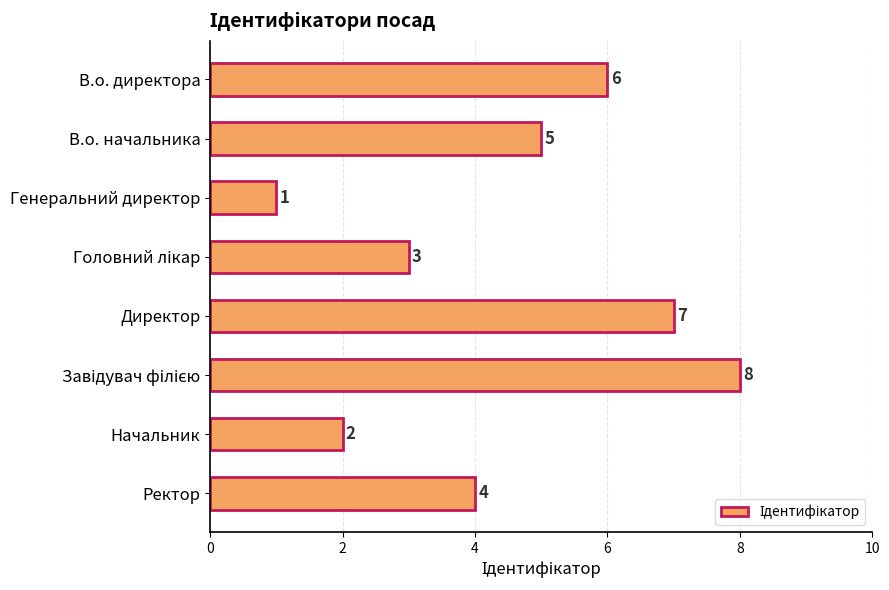

Between В.о. директора and Начальник, which is larger?

В.о. директора